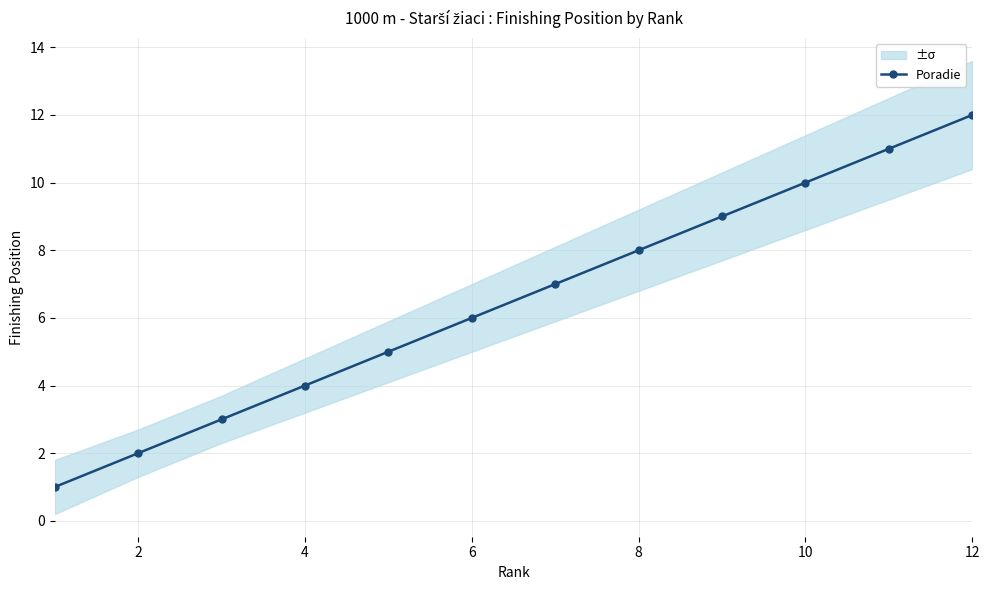

True or false: the data has more than 0 interior local peaks.

False